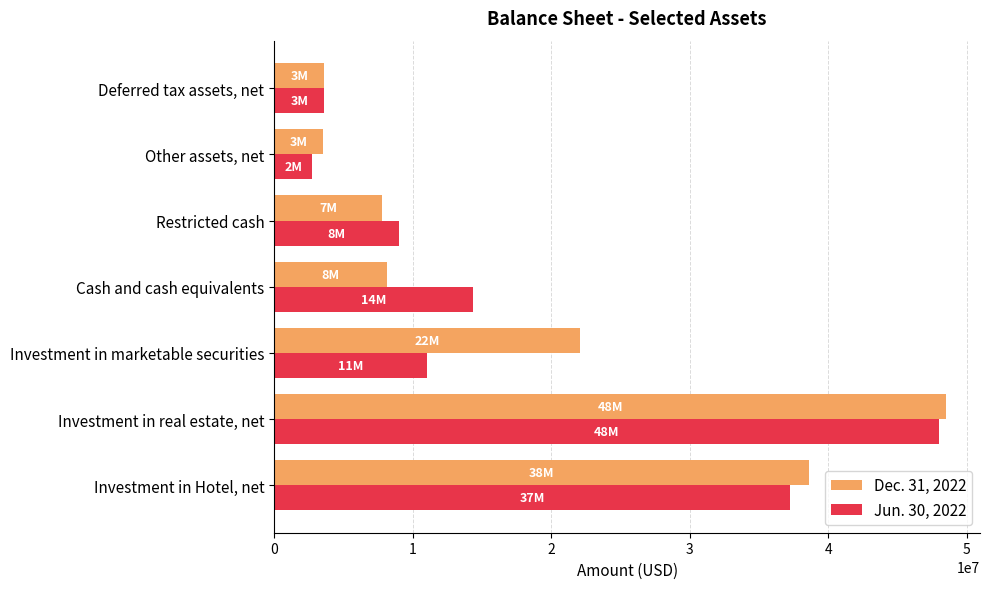

The Jun. 30, 2022 series shows 37267000 at Investment in Hotel, net. True or false?

True